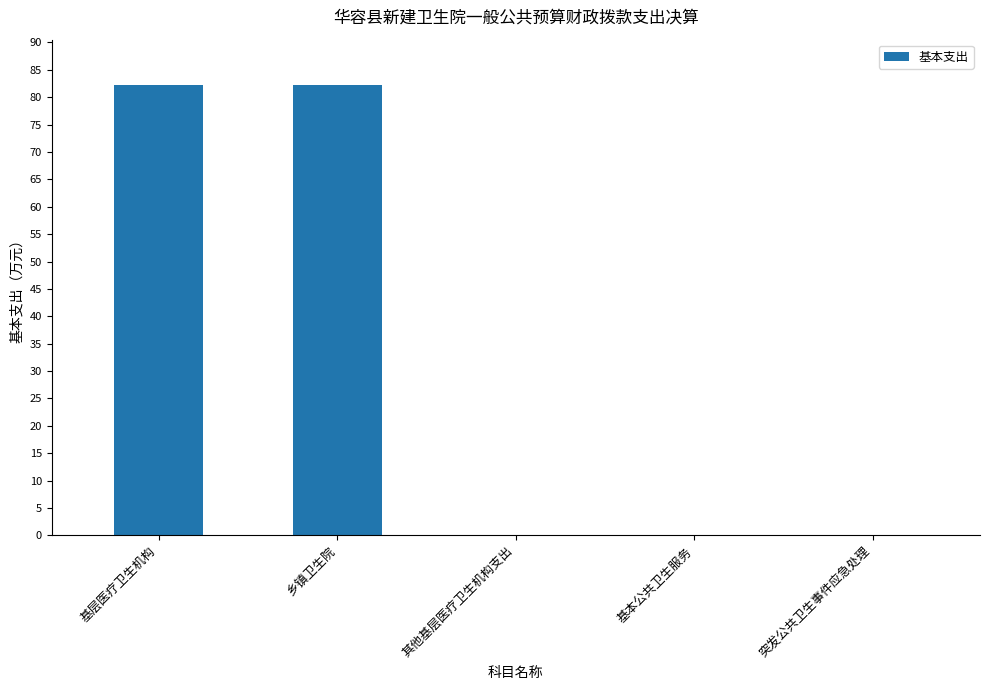

What is the sum of all values?

164.5